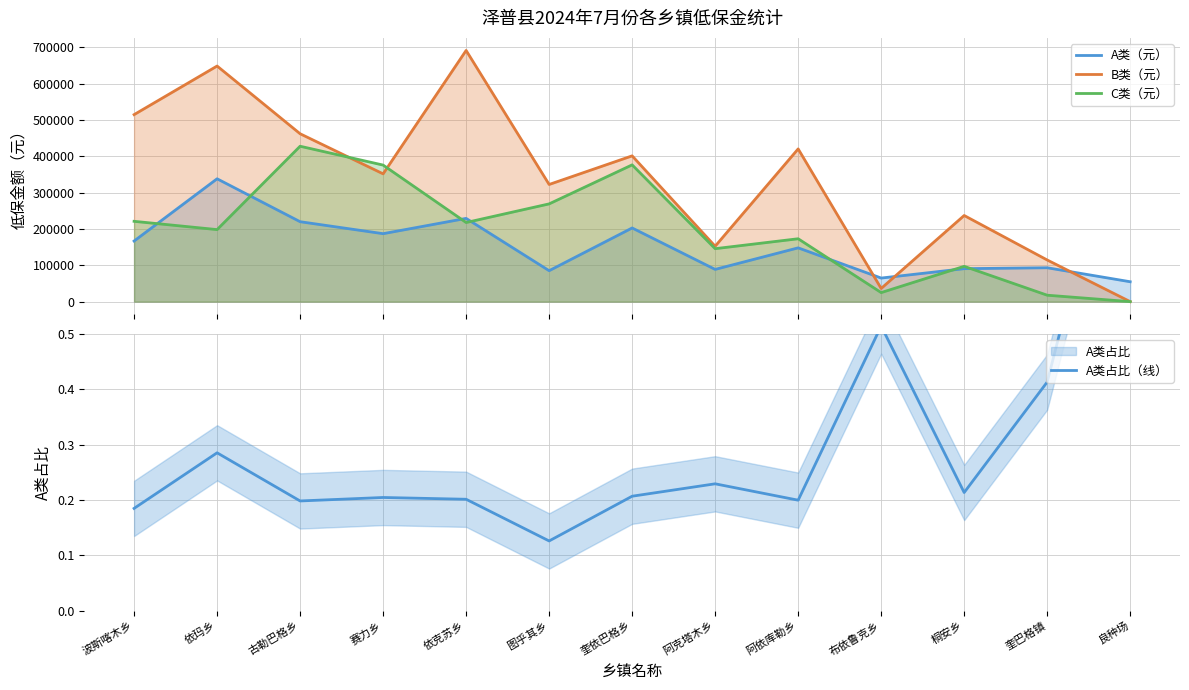

True or false: A类（元） and B类（元） intersect in this chart.

True